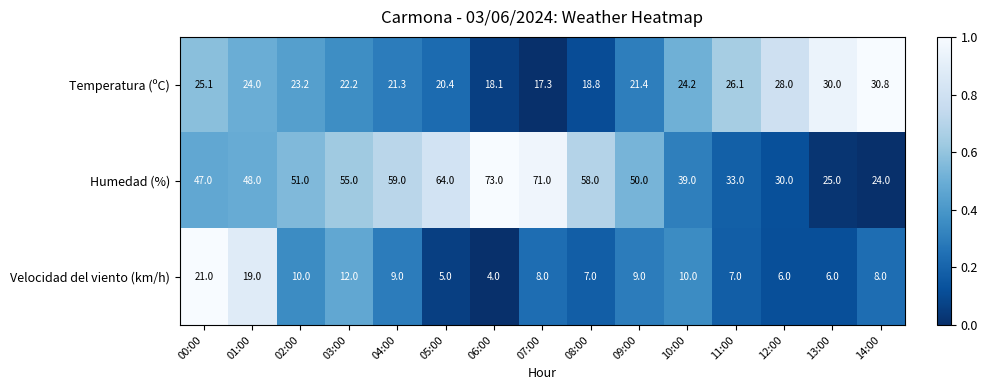

How many distinct data groups are displayed?

3